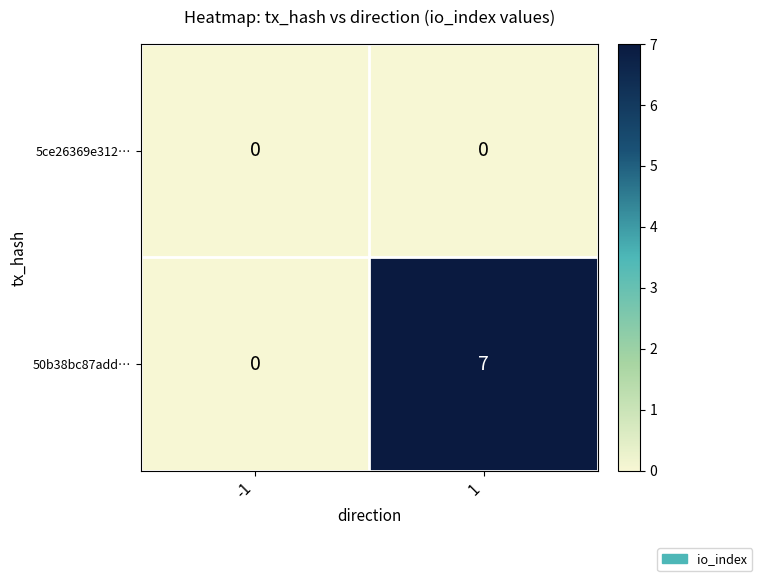

What is the difference between the maximum and minimum values in the 50b38bc87add… series?

7